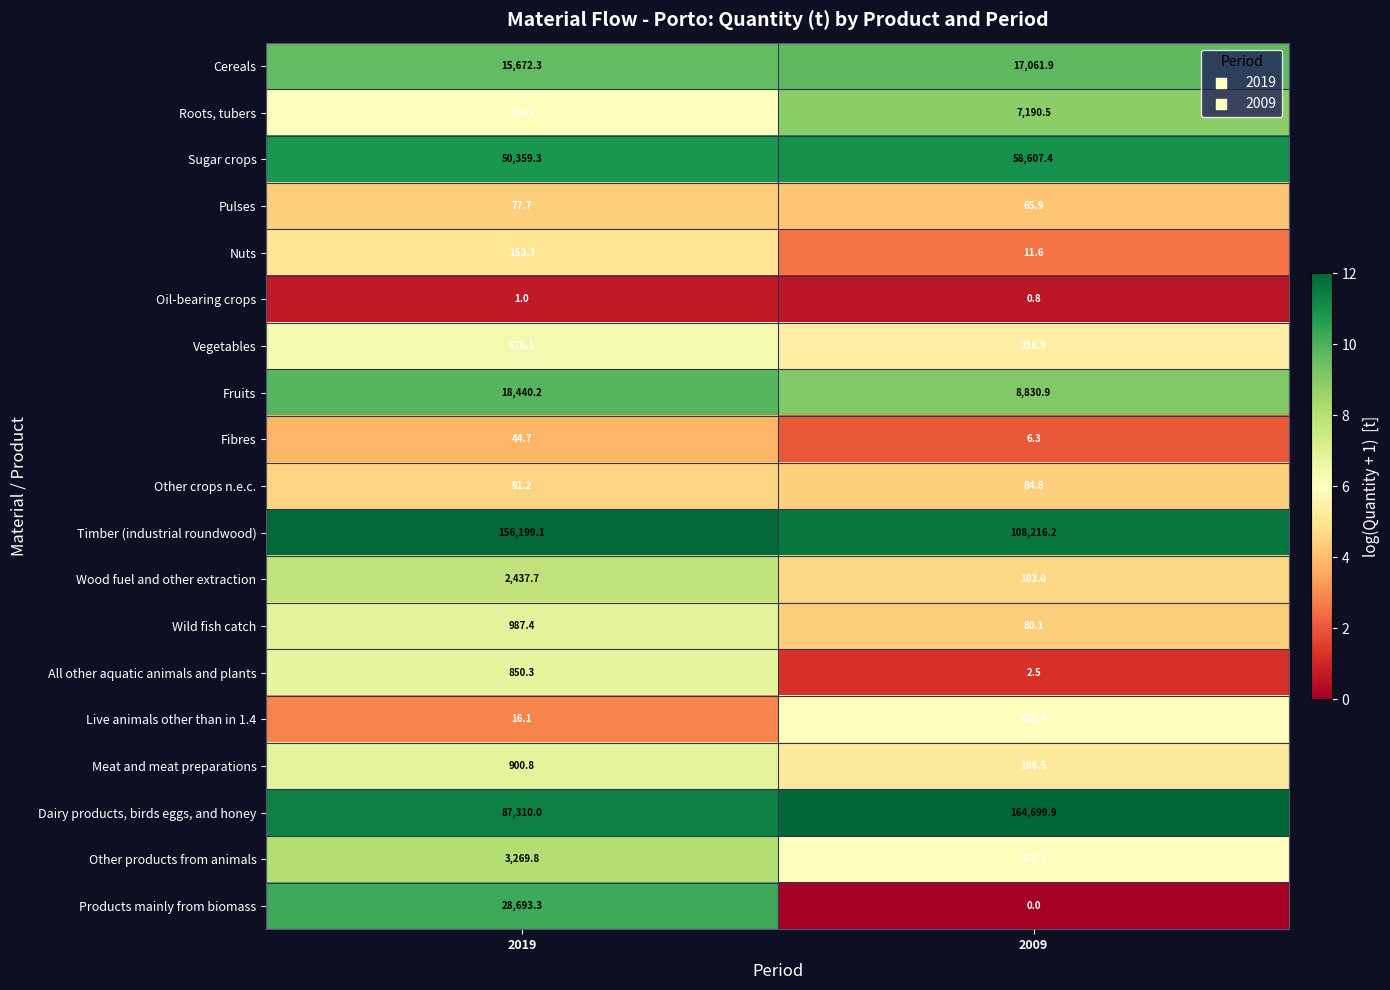

Rank the series by their maximum value, from lowest to highest.

Oil-bearing crops, Fibres, Pulses, Other crops n.e.c., Nuts, Live animals other than in 1.4, Vegetables, All other aquatic animals and plants, Meat and meat preparations, Wild fish catch, Wood fuel and other extraction, Other products from animals, Roots, tubers, Cereals, Fruits, Products mainly from biomass, Sugar crops, Timber (industrial roundwood), Dairy products, birds eggs, and honey